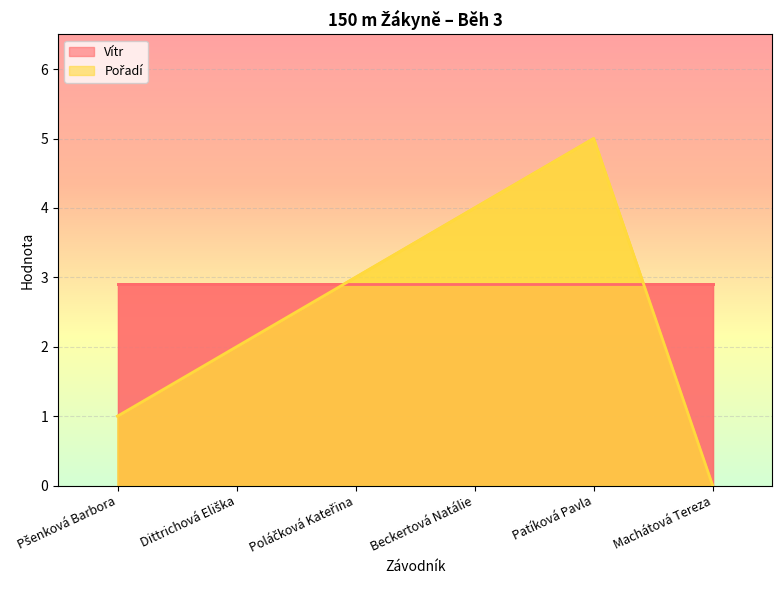

Is it true that the value at Beckertová Natálie is 4?

True